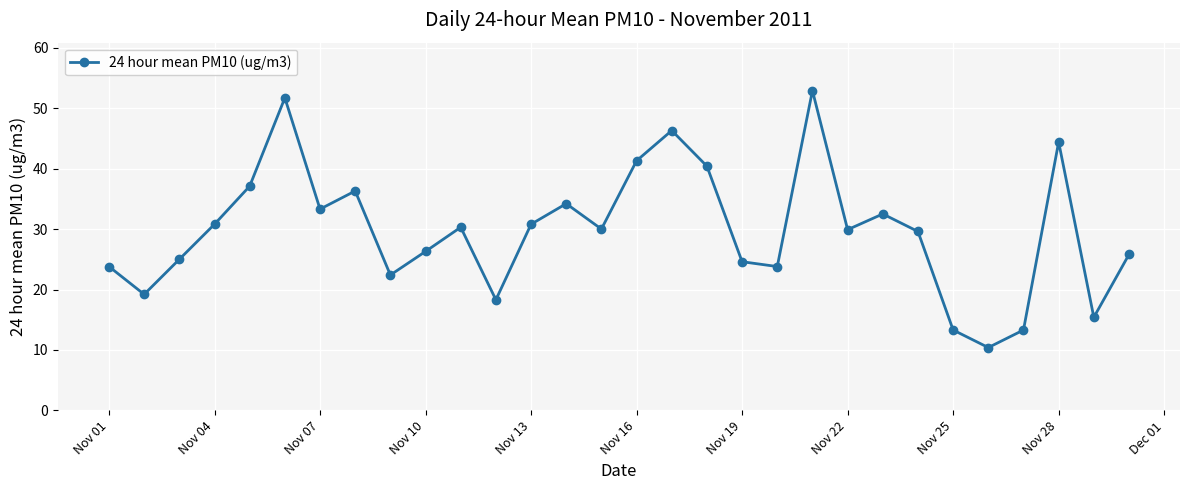

What is the difference between the maximum and minimum values?

42.5